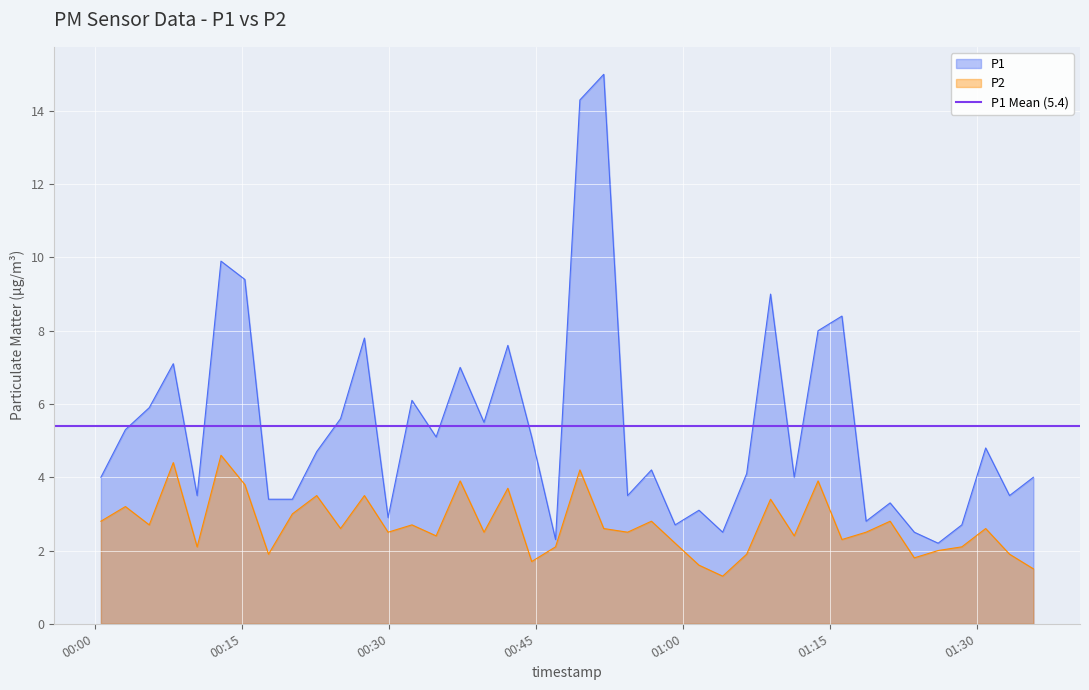

What is the minimum value for P1?

2.2